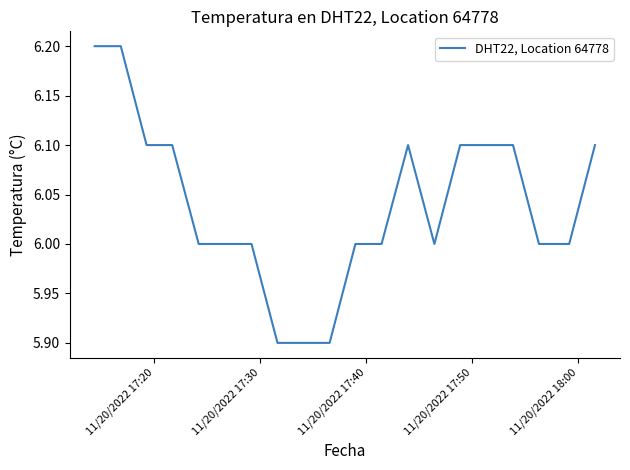

What is the difference between the maximum and minimum values?

0.3